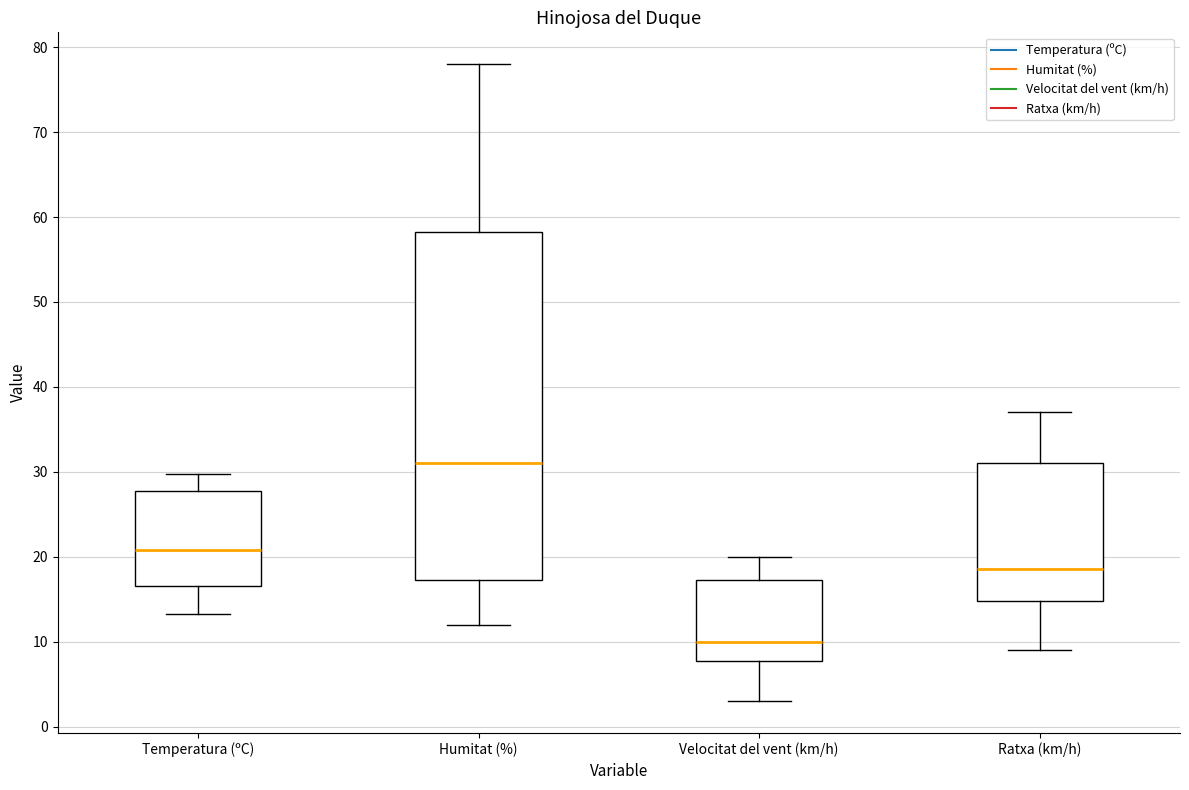

Reading left to right, read every box against the y-axis: the position of its median line, the range the box covers, and the ends of its whiskers. The values are not printed on the chart, so give them approximately, as read against the axis.

Temperatura (ºC): median 21, box 17 to 28, whiskers 13 to 30
Humitat (%): median 31, box 17 to 58, whiskers 12 to 78
Velocitat del vent (km/h): median 10, box 8 to 17, whiskers 3 to 20
Ratxa (km/h): median 19, box 15 to 31, whiskers 9 to 37